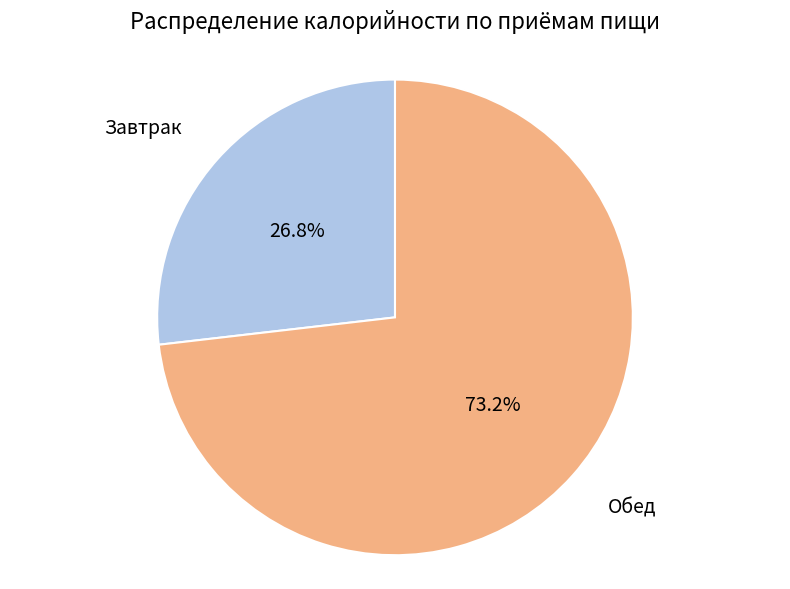

Is there any slice that represents more than half of the pie?

Yes